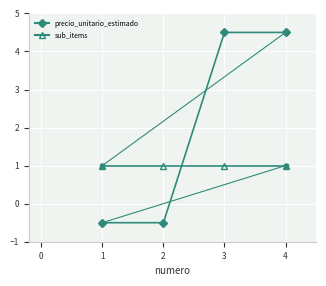

Count the number of categories in the chart.

4